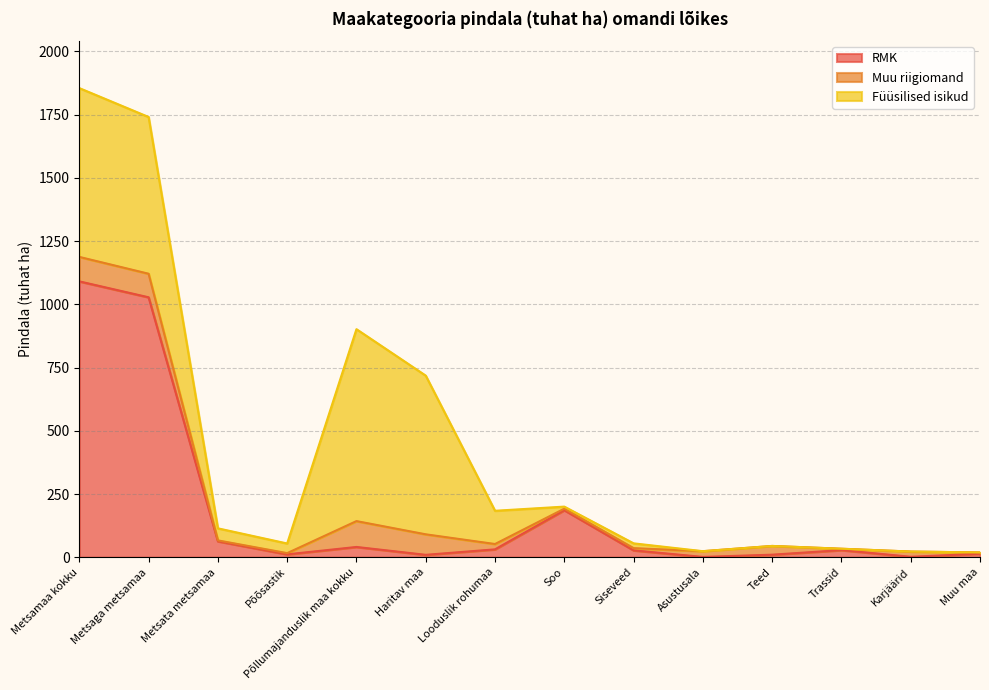

Which has a higher value, Karjäärid or Põõsastik?

Põõsastik